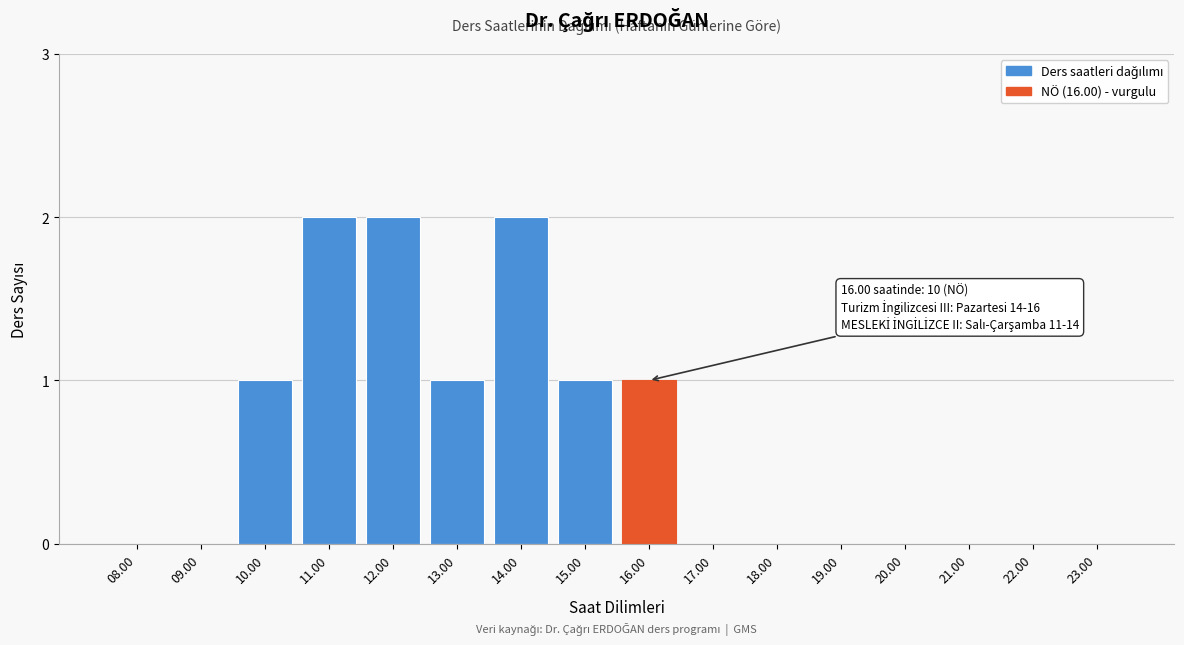

Reading right to left, extract all data points from this chart.

23.00=0	22.00=0	21.00=0	20.00=0	19.00=0	18.00=0	17.00=0	16.00=1	15.00=1	14.00=2	13.00=1	12.00=2	11.00=2	10.00=1	09.00=0	08.00=0